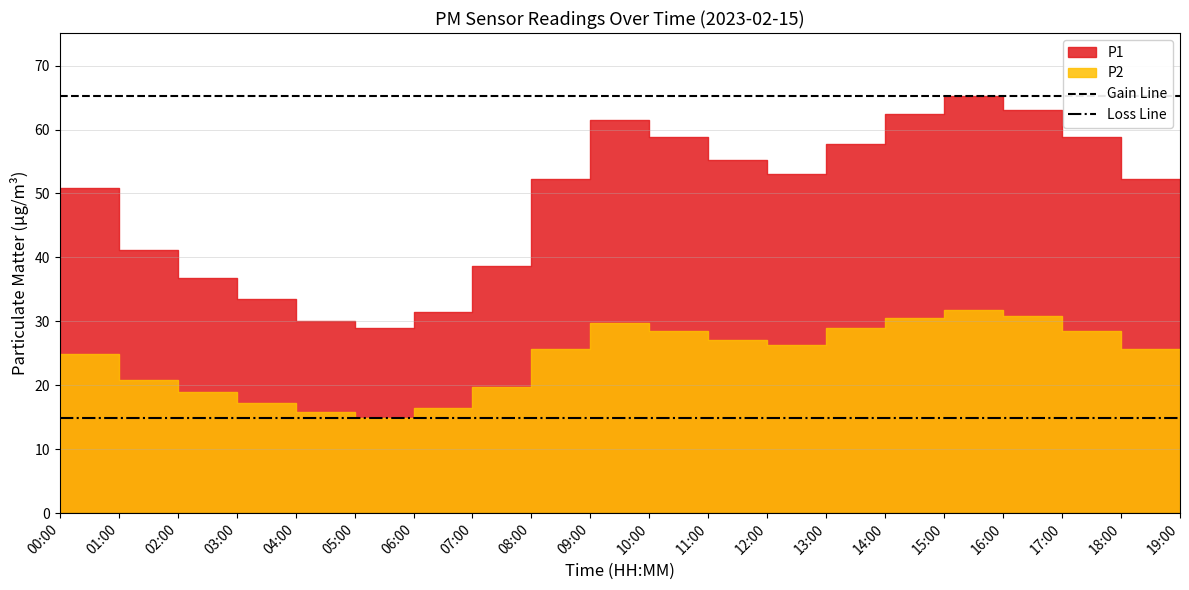

What is the difference between the highest and lowest values at 01:00?

50.4